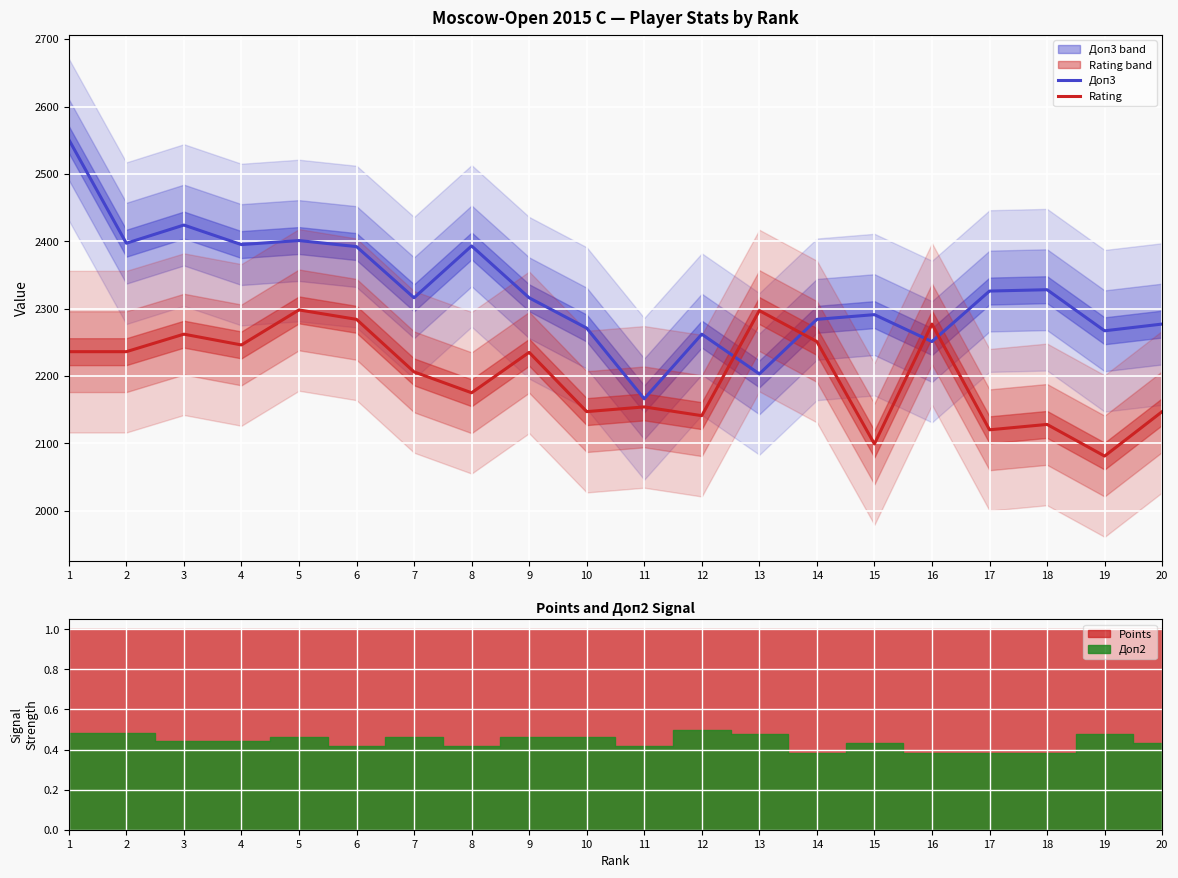

Is the value of Rating at 19 greater than the value of Доп3 at 18?

No